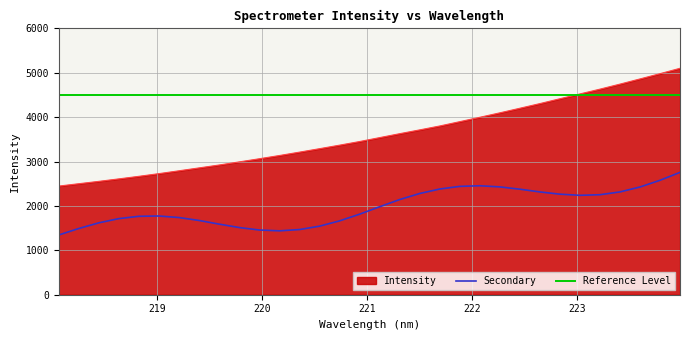

What is the difference between the maximum and second lowest values?

2600.6